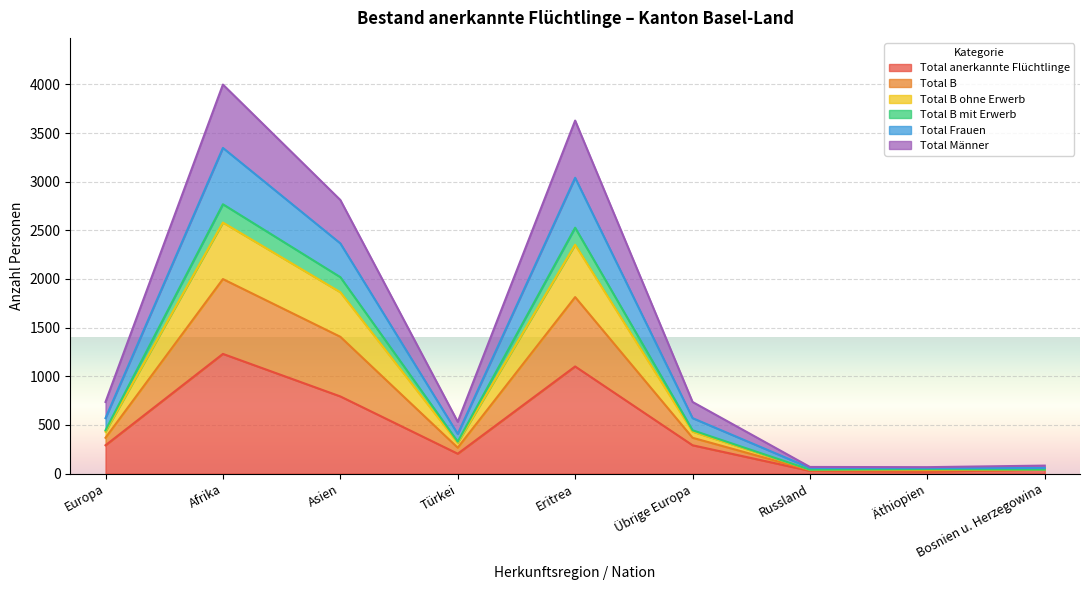

Where is the first local maximum for Total B?

Afrika